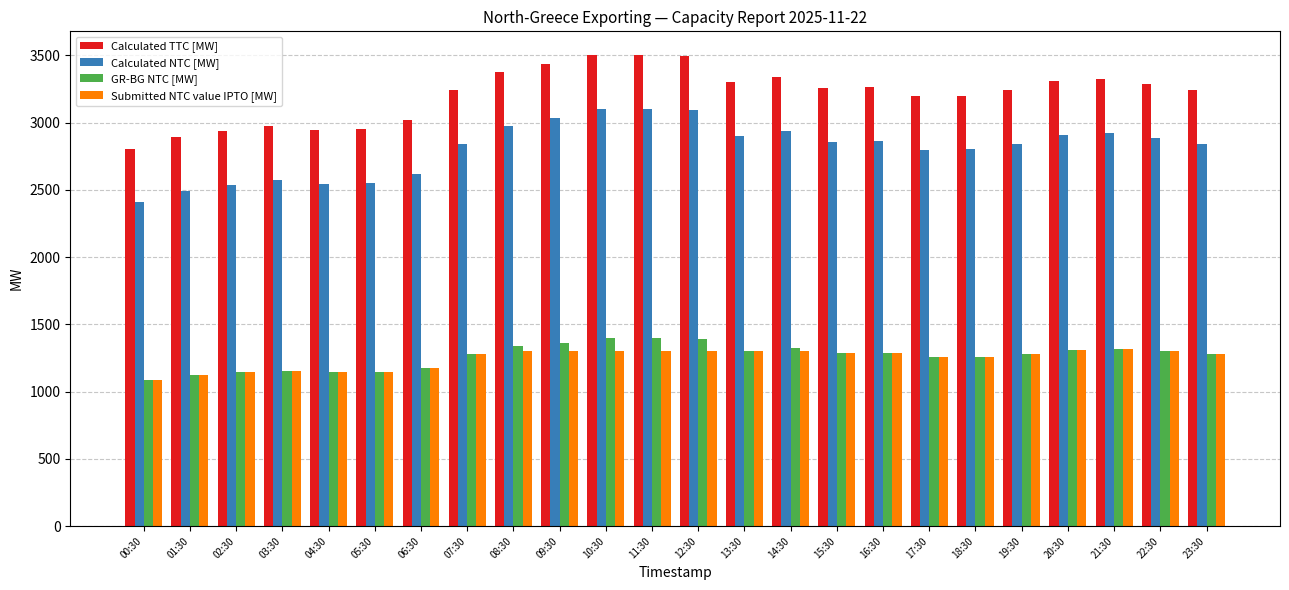

At how many categories does at least one series exceed 1366?

24